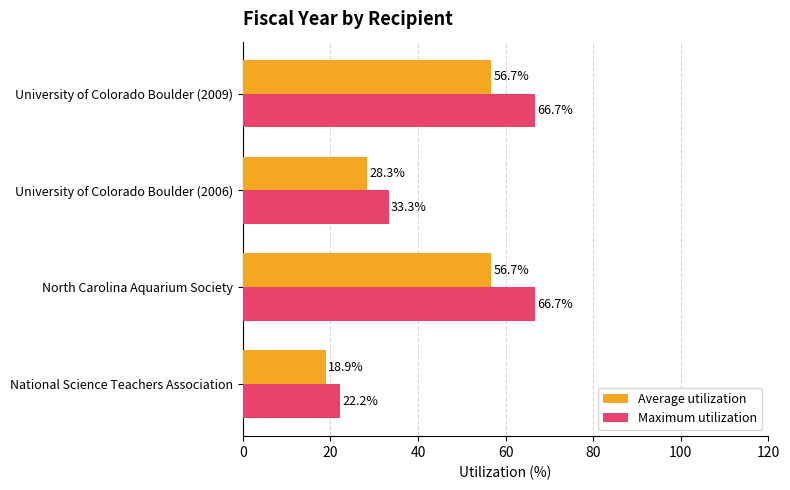

Is the value of Average utilization at North Carolina Aquarium Society greater than the value of Maximum utilization at University of Colorado Boulder (2009)?

No